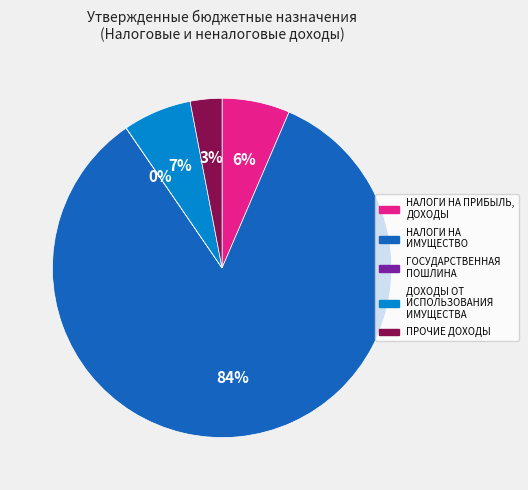

To the nearest percent, what percentage of the pie is НАЛОГИ НА ПРИБЫЛЬ, ДОХОДЫ?

6%